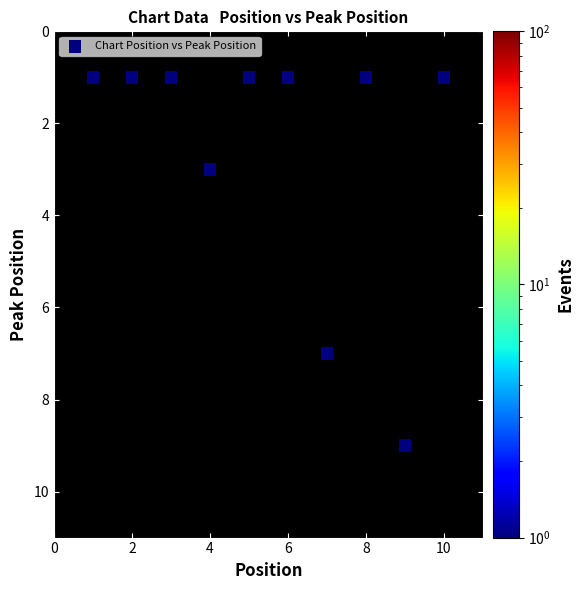

What is the range of X values (max minus min)?

9